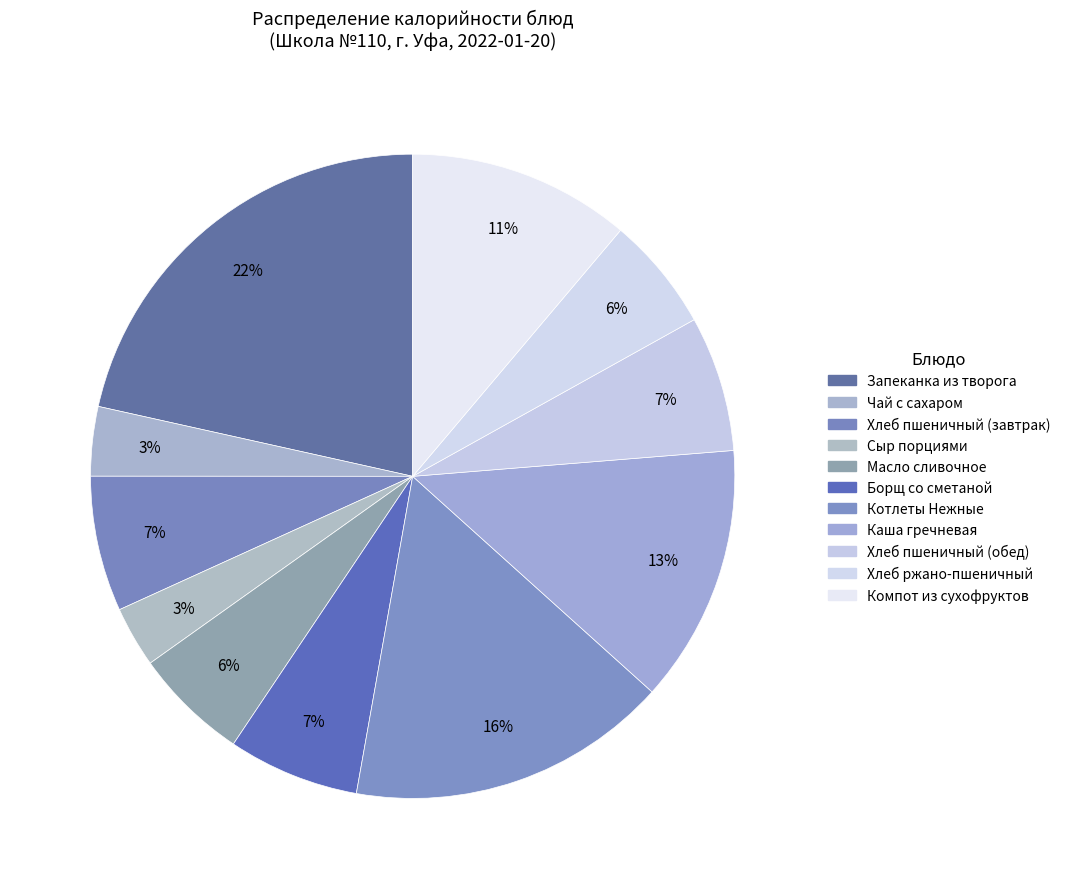

What is the smallest slice in the pie chart?

Сыр порциями